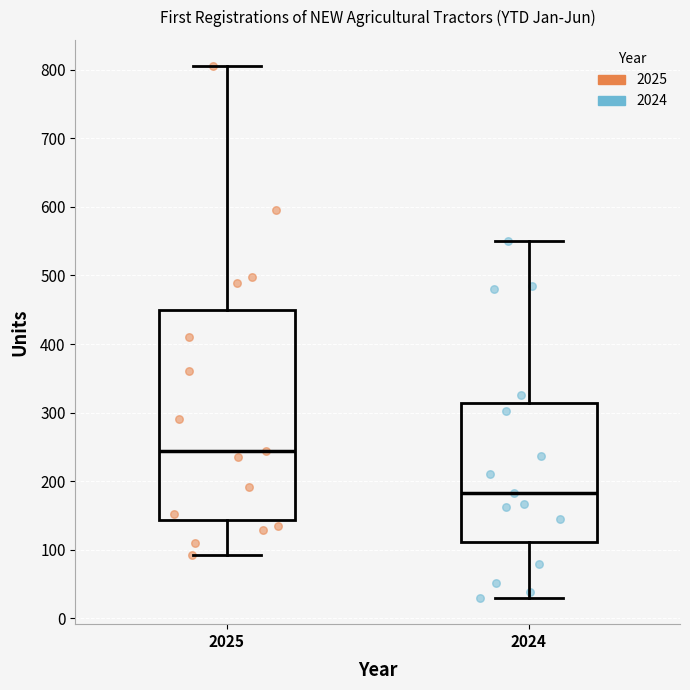

Which box's median line is the highest?

2025